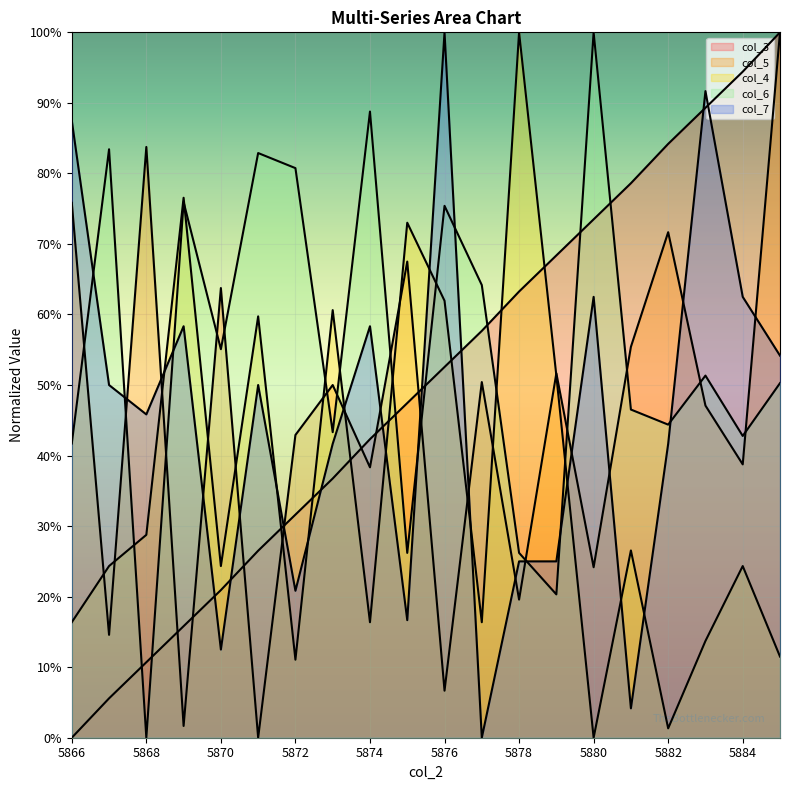

Reading left to right, list all the values displayed in this chart.

col_3: 5866=0.0	5867=0.1	5868=0.1	5869=0.2	5870=0.2	5871=0.3	5872=0.3	5873=0.4	5874=0.4	5875=0.5	5876=0.5	5877=0.6	5878=0.6	5879=0.7	5880=0.7	5881=0.8	5882=0.8	5883=0.9	5884=0.9	5885=1.0
col_5: 5866=0.8	5867=0.1	5868=0.8	5869=0.0	5870=0.6	5871=0.0	5872=0.4	5873=0.5	5874=0.4	5875=0.7	5876=0.1	5877=0.5	5878=0.2	5879=0.5	5880=0.2	5881=0.6	5882=0.7	5883=0.5	5884=0.4	5885=1.0
col_4: 5866=0.2	5867=0.2	5868=0.3	5869=0.8	5870=0.2	5871=0.6	5872=0.1	5873=0.6	5874=0.2	5875=0.7	5876=0.6	5877=0.2	5878=1.0	5879=0.5	5880=0.0	5881=0.3	5882=0.0	5883=0.1	5884=0.2	5885=0.1
col_6: 5866=0.4	5867=0.8	5868=0.0	5869=0.8	5870=0.6	5871=0.8	5872=0.8	5873=0.4	5874=0.9	5875=0.3	5876=0.8	5877=0.6	5878=0.3	5879=0.2	5880=1.0	5881=0.5	5882=0.4	5883=0.5	5884=0.4	5885=0.5
col_7: 5866=0.9	5867=0.5	5868=0.5	5869=0.6	5870=0.1	5871=0.5	5872=0.2	5873=0.4	5874=0.6	5875=0.2	5876=1.0	5877=0.0	5878=0.2	5879=0.2	5880=0.6	5881=0.0	5882=0.4	5883=0.9	5884=0.6	5885=0.5